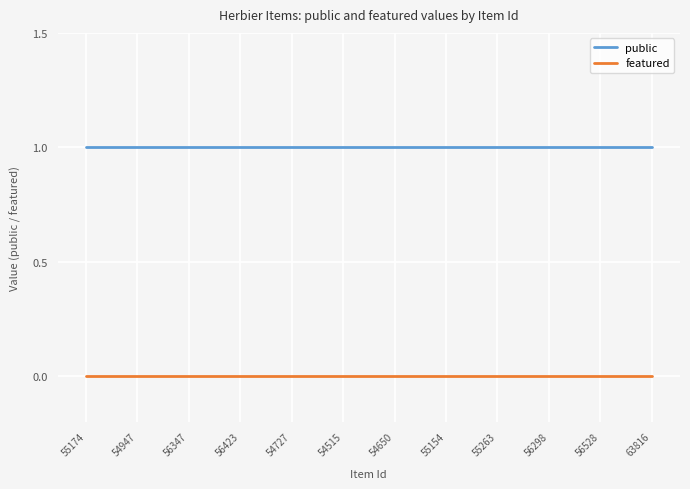

List the series in order of their overall mean, highest first.

public, featured